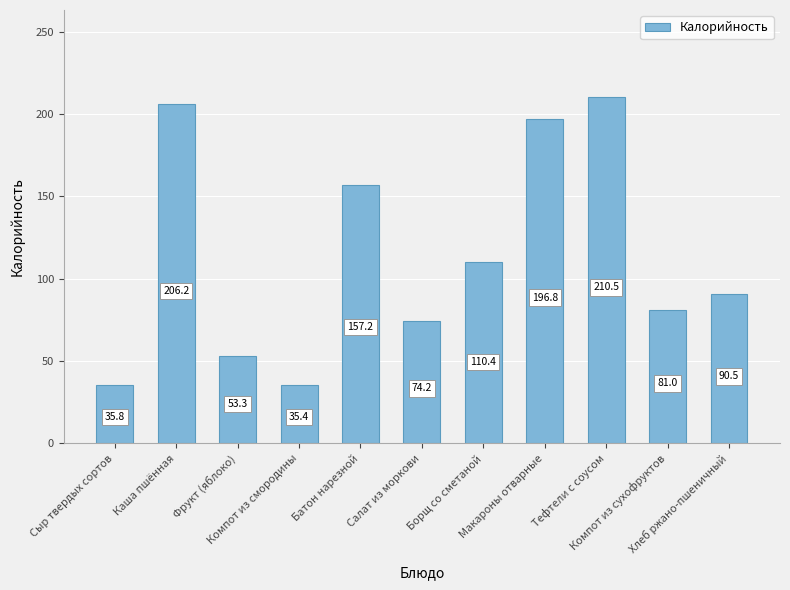

Rank the categories by value from lowest to highest.

Компот из смородины, Сыр твердых сортов, Фрукт (яблоко), Салат из моркови, Компот из сухофруктов, Хлеб ржано-пшеничный, Борщ со сметаной, Батон нарезной, Макароны отварные, Каша пшённая, Тефтели с соусом